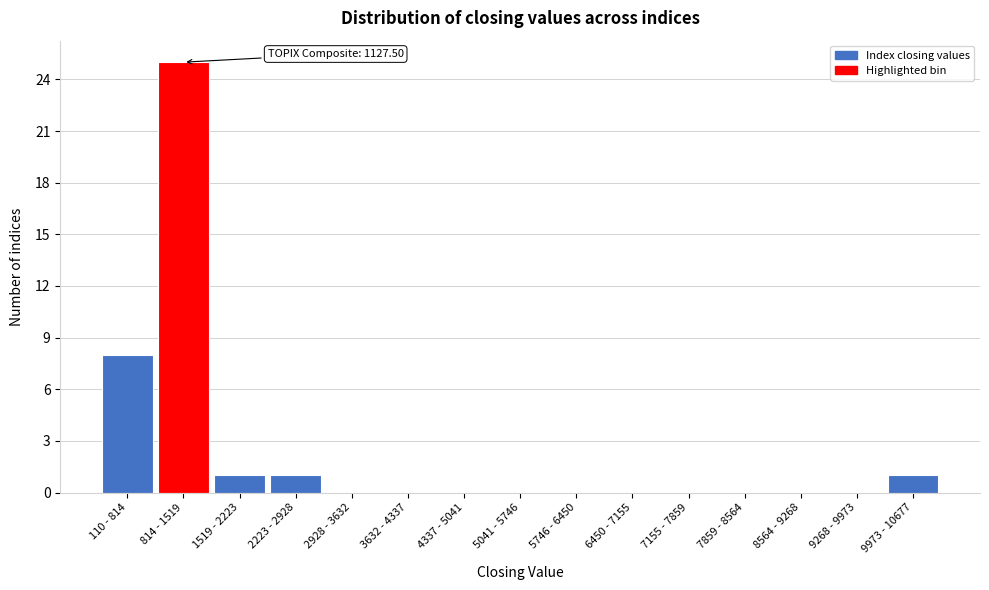

Reading left to right, what are all the values shown in this chart?

110 - 814=8	814 - 1519=25	1519 - 2223=1	2223 - 2928=1	2928 - 3632=0	3632 - 4337=0	4337 - 5041=0	5041 - 5746=0	5746 - 6450=0	6450 - 7155=0	7155 - 7859=0	7859 - 8564=0	8564 - 9268=0	9268 - 9973=0	9973 - 10677=1